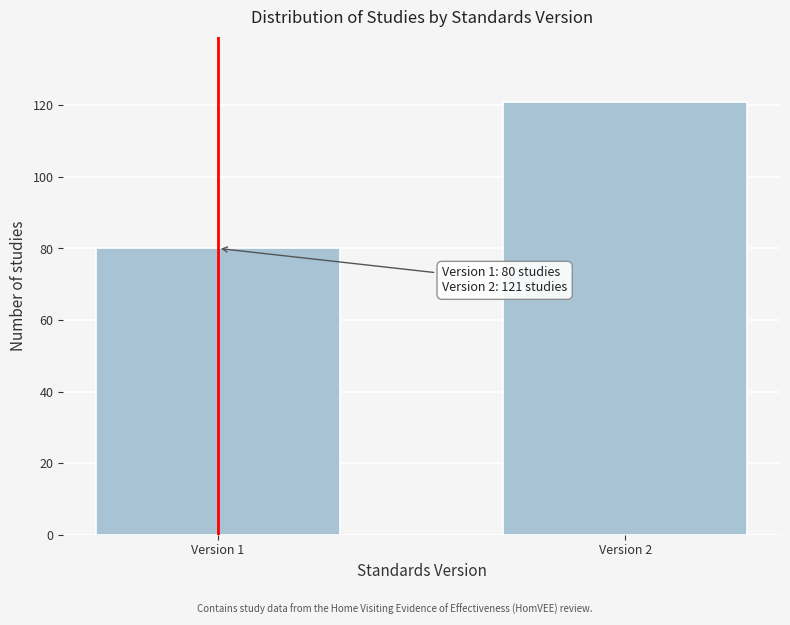

Reading left to right, list all the values displayed in this chart.

80	121